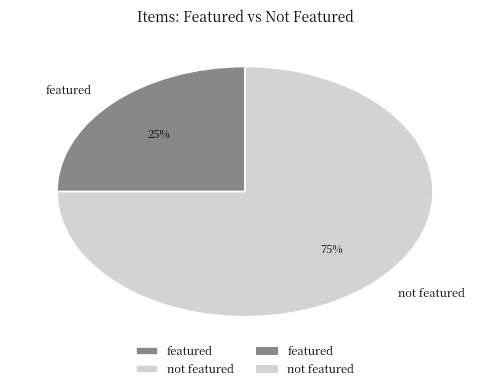

Is there a majority slice in this chart?

Yes